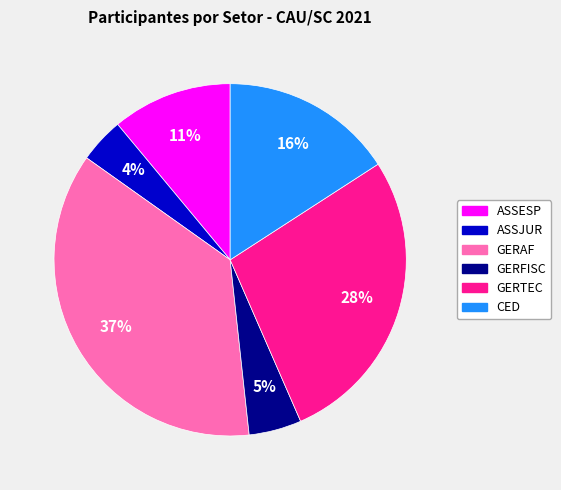

To the nearest percent, what is the average slice percentage?

17%